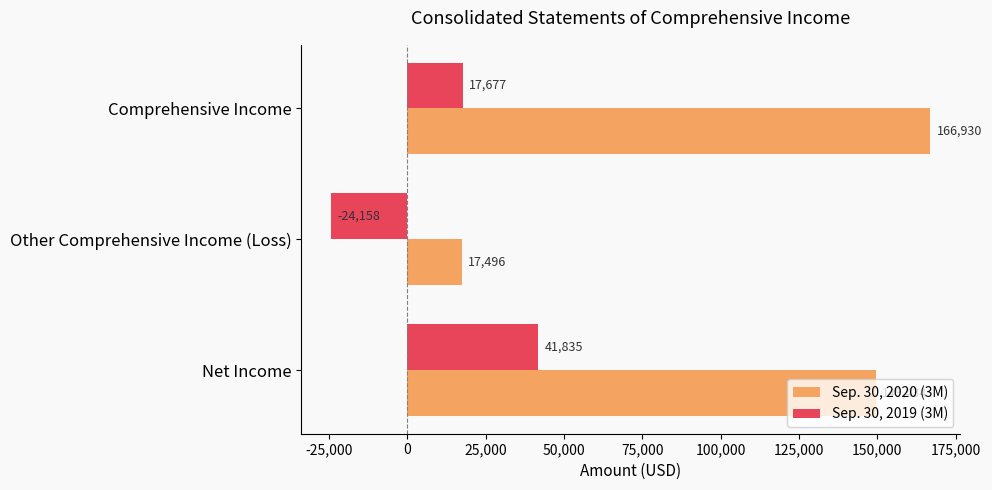

Count the number of data series in this chart.

2